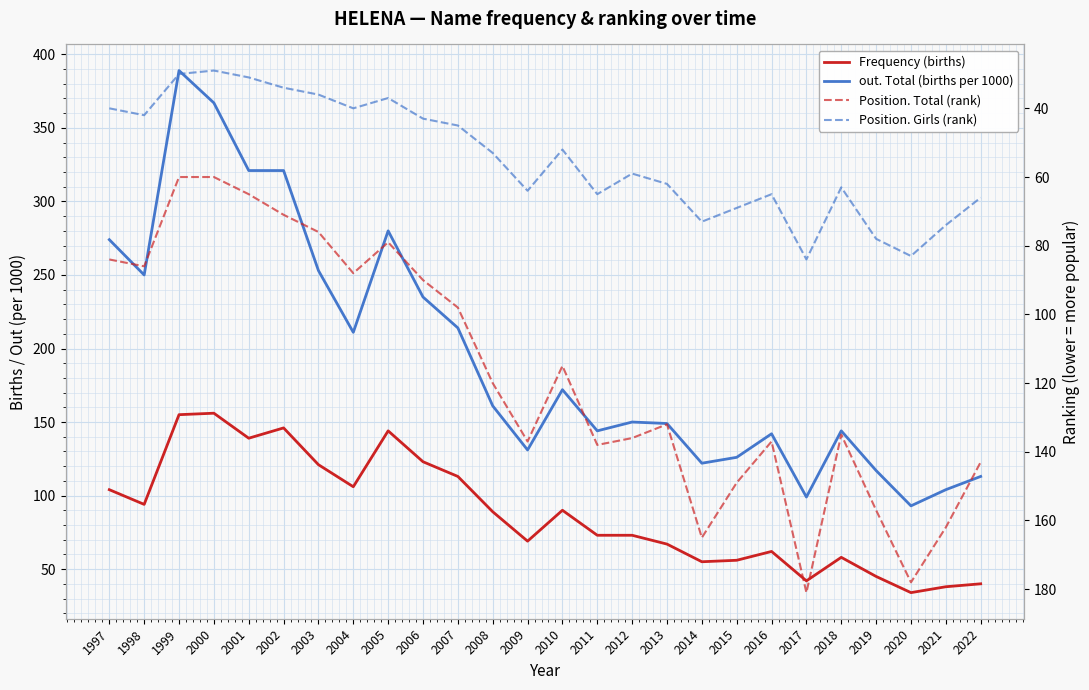

What is the difference between the Frequency (births) values at 1998 and 1997?

10